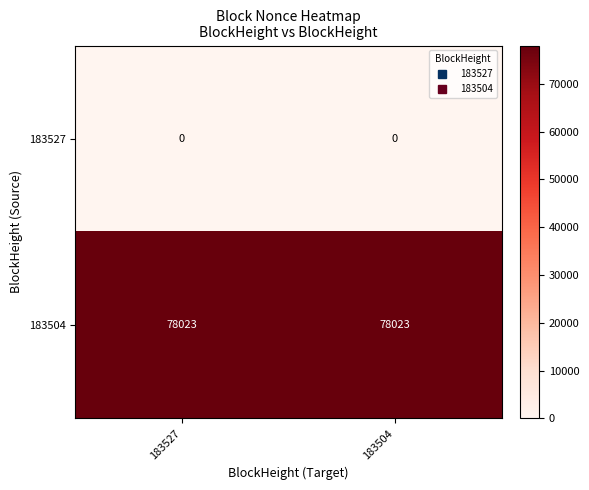

True or false: 183527 has a value of 0 at 183504.

True